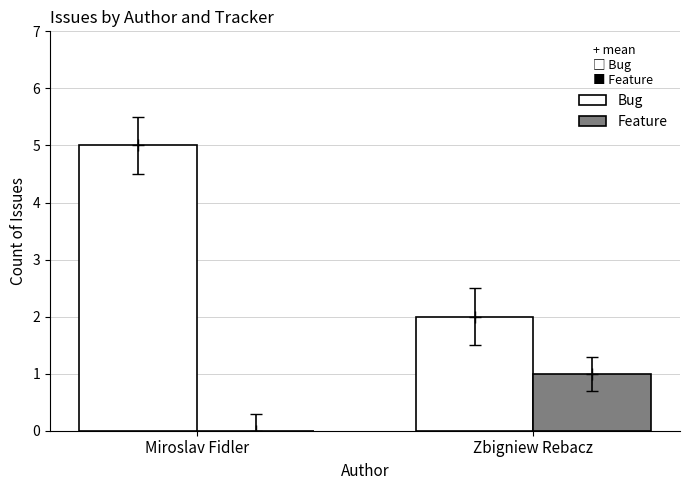

Which series changed the most between Miroslav Fidler and Zbigniew Rebacz?

Bug